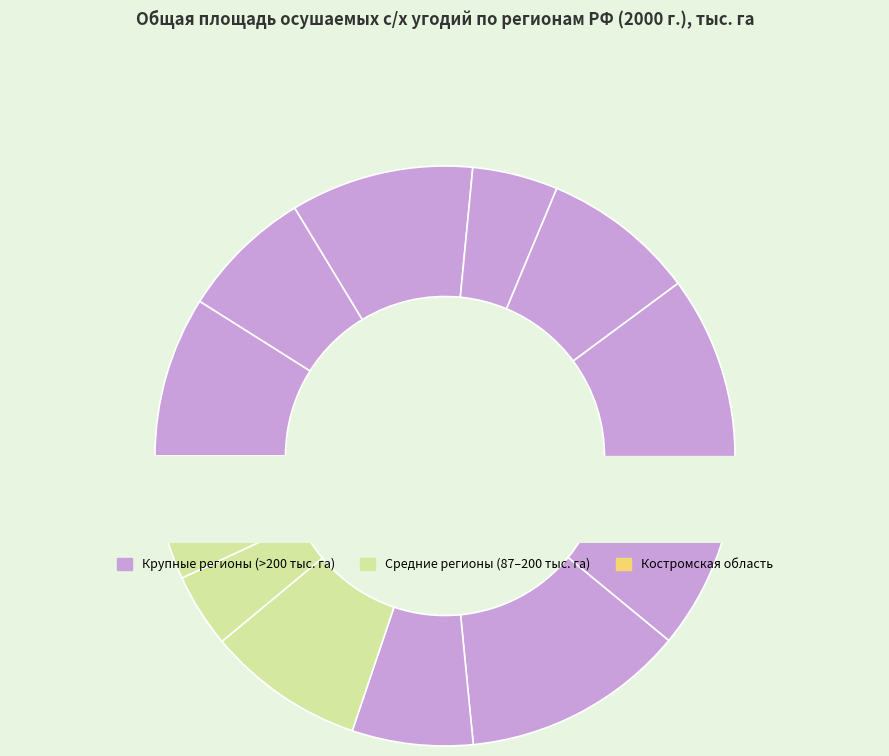

Rank the categories by value from highest to lowest.

Калининградская область, Ленинградская область, Тверская область, Московская область, Псковская область, Вологодская область, Смоленская область, Новгородская область, Ярославская область, Брянская область, Костромская область, Владимирская область